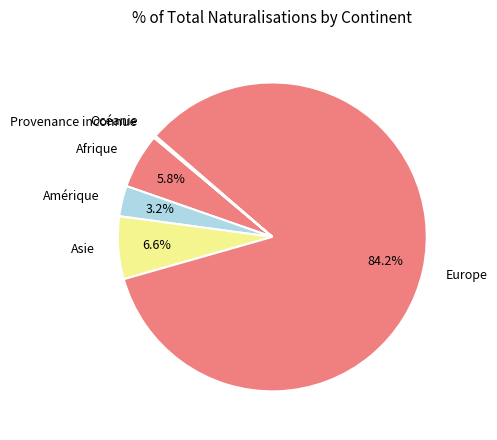

Which has a higher value, Amérique or Afrique?

Afrique